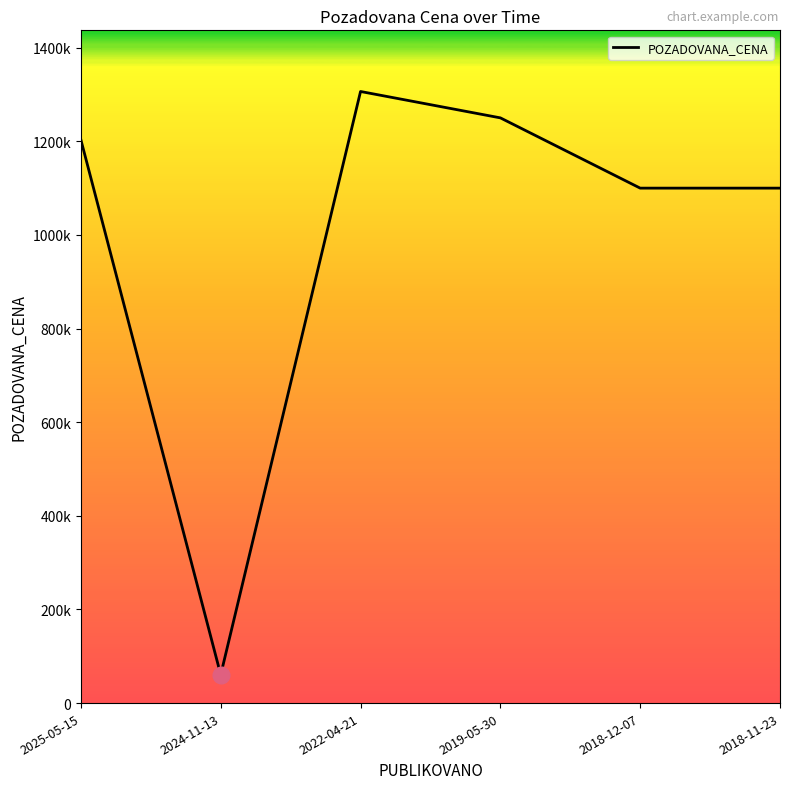

True or false: the data has more than 0 interior local peaks.

True